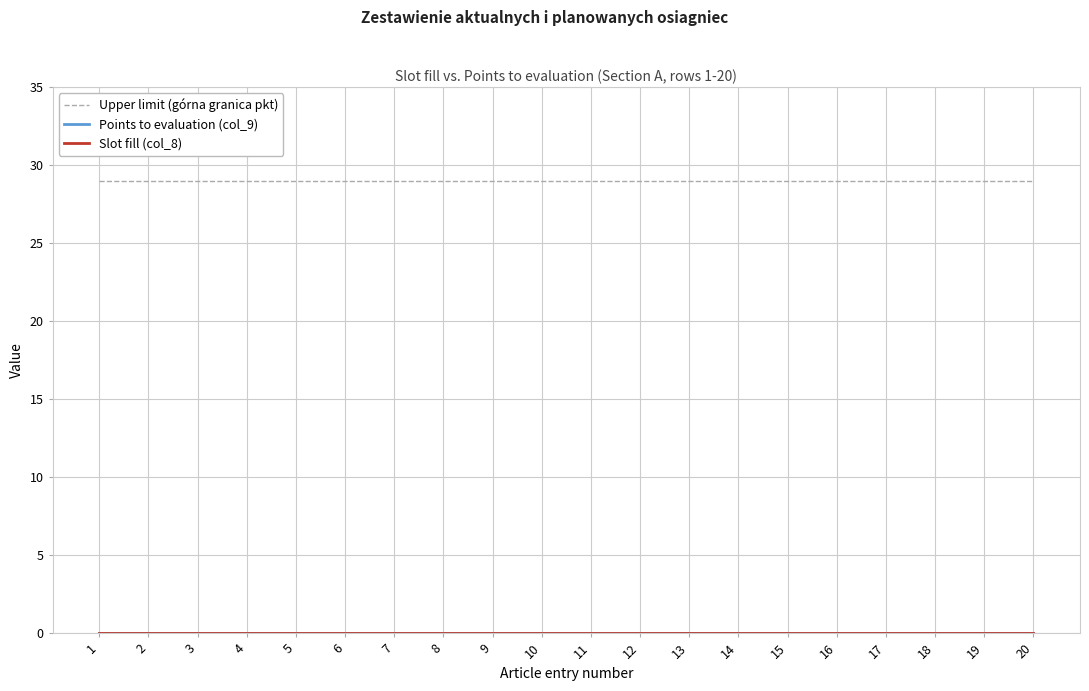

True or false: Slot fill (col_8) has more than 0 points higher than both neighbors.

False